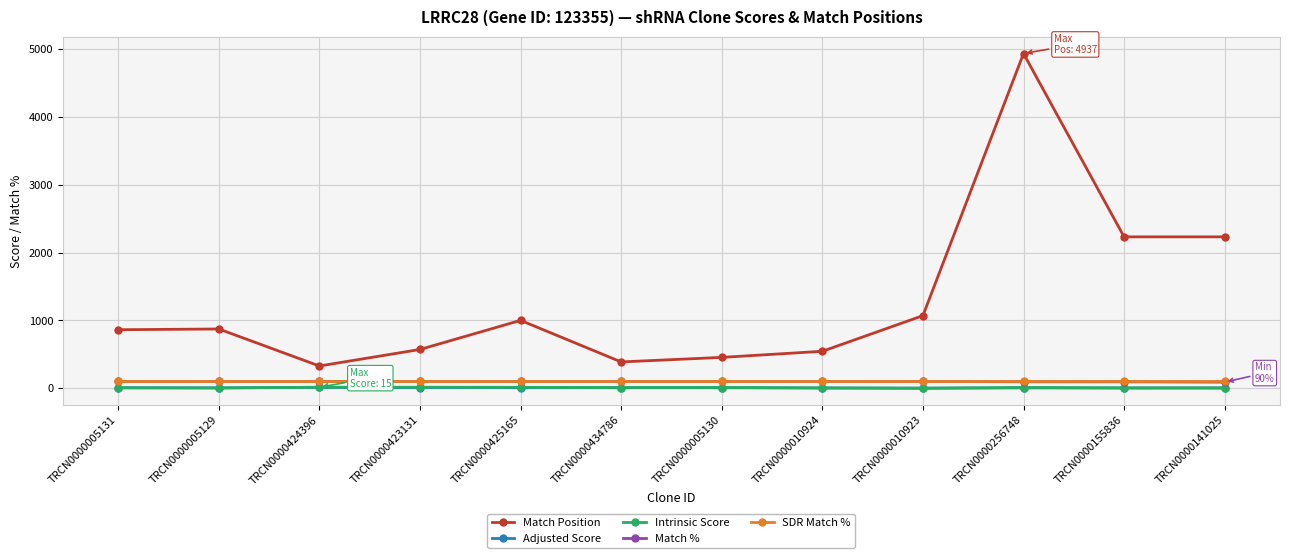

The Intrinsic Score series shows 5.0 at TRCN0000010924. True or false?

True